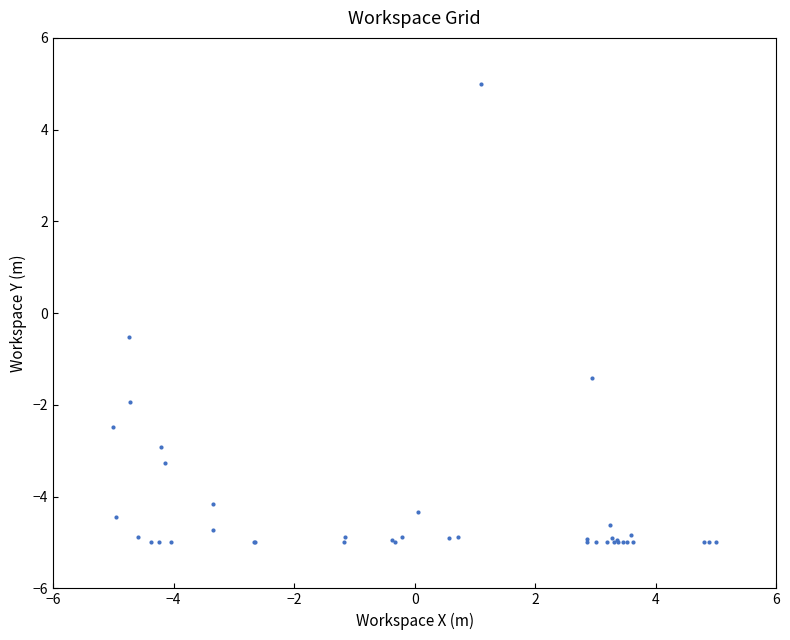

What Y value in the scatter plot is closest to 0?

-0.5